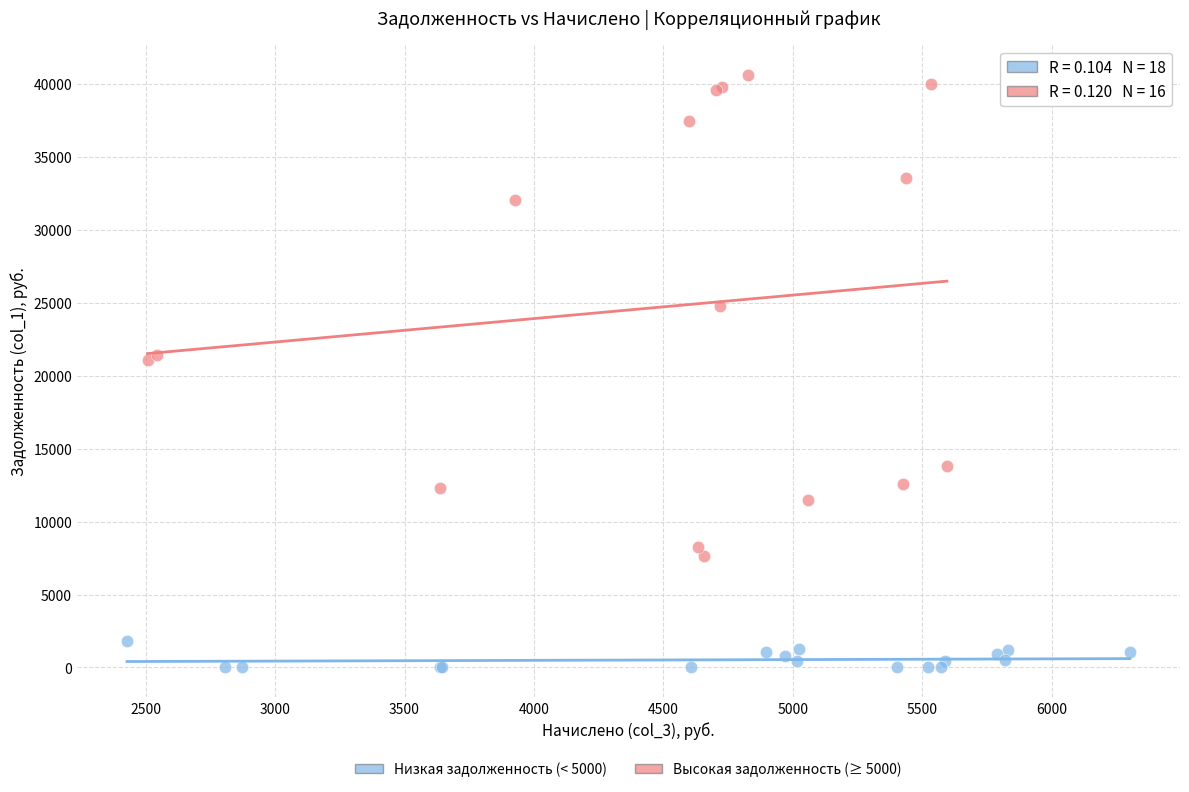

Which series reaches the maximum Y coordinate?

Высокая задолженность (≥ 5000)